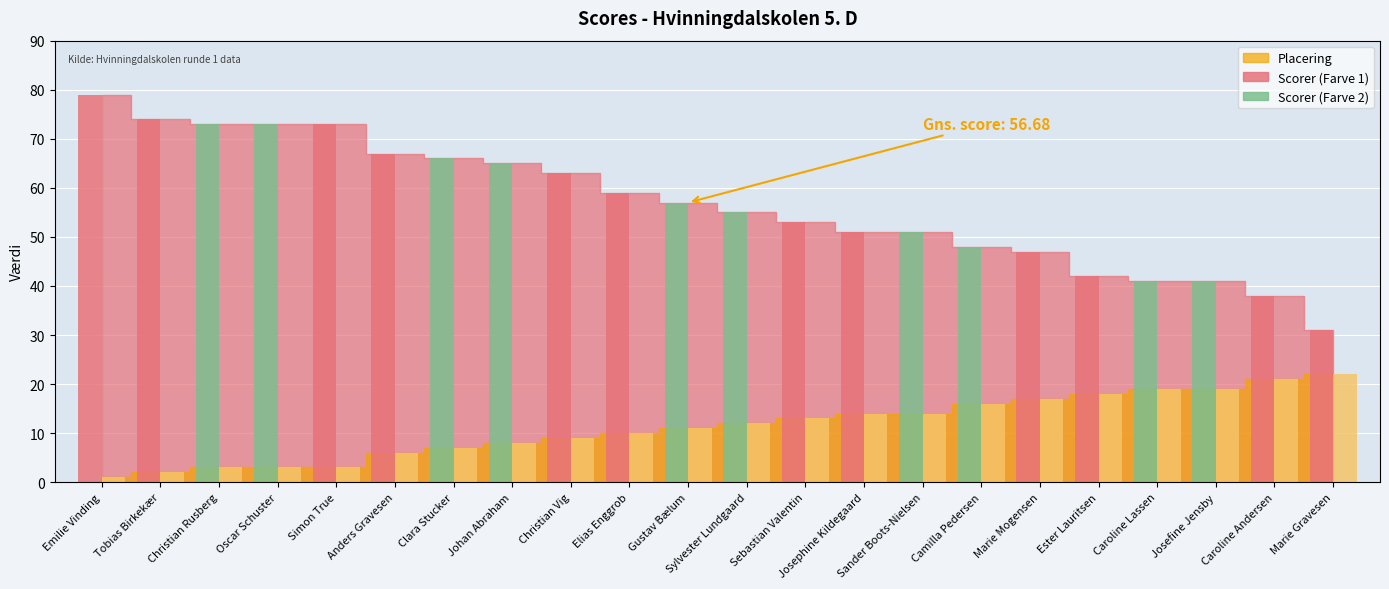

Between Ester Lauritsen and Marie Gravesen, which series saw the biggest shift?

Scorer